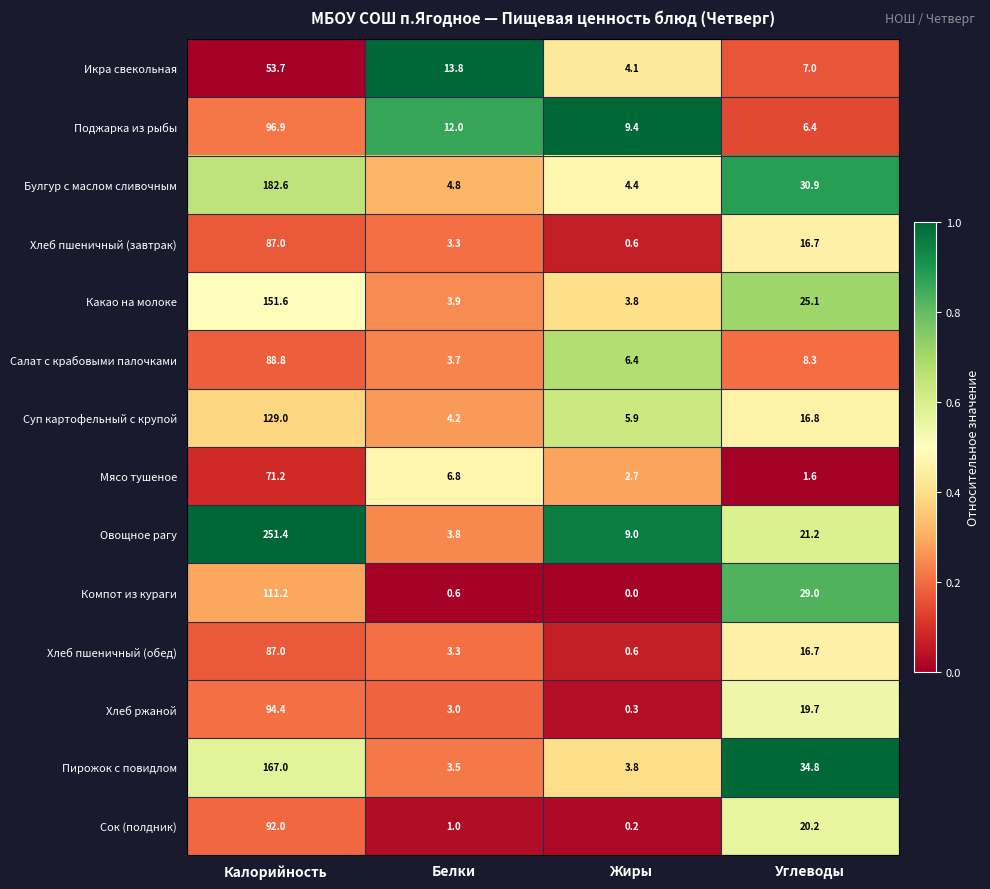

The value of Суп картофельный с крупой at Калорийность is 89.1. True or false?

False